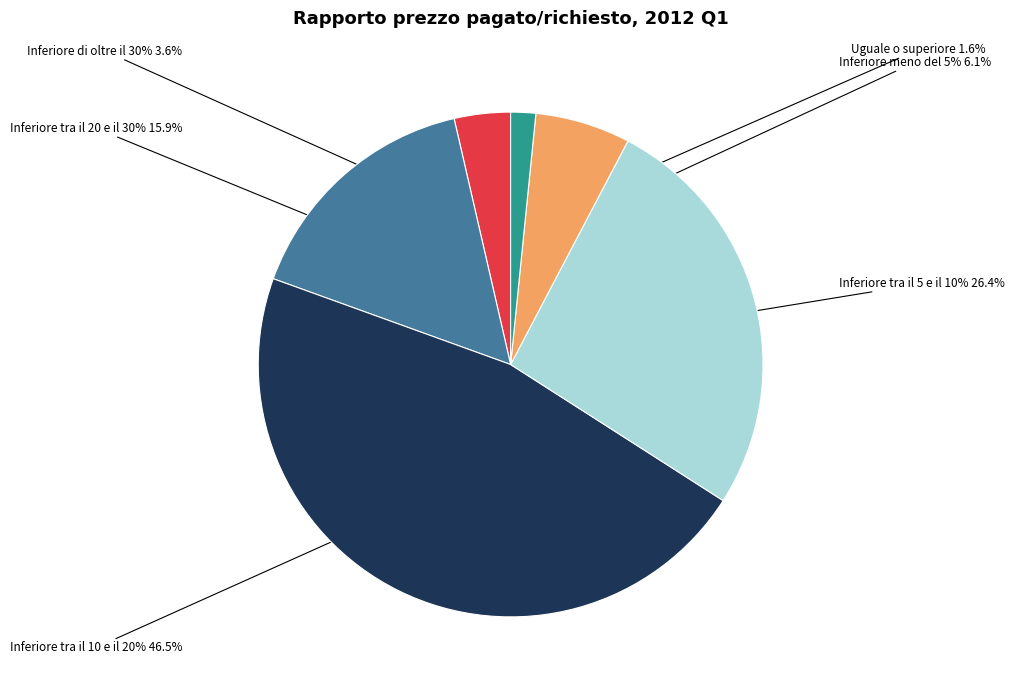

Does any single category account for the majority?

No